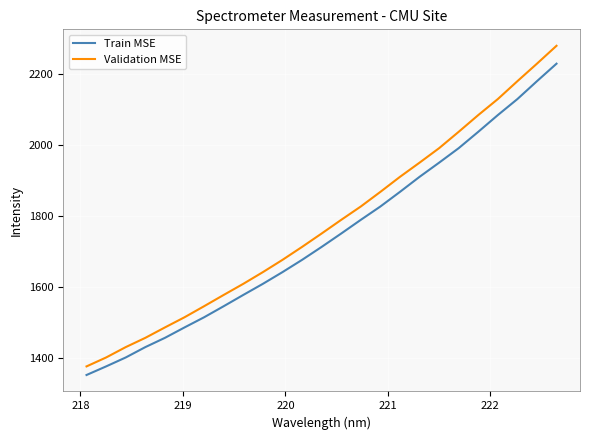

Which series has the widest spread of values?

Validation MSE